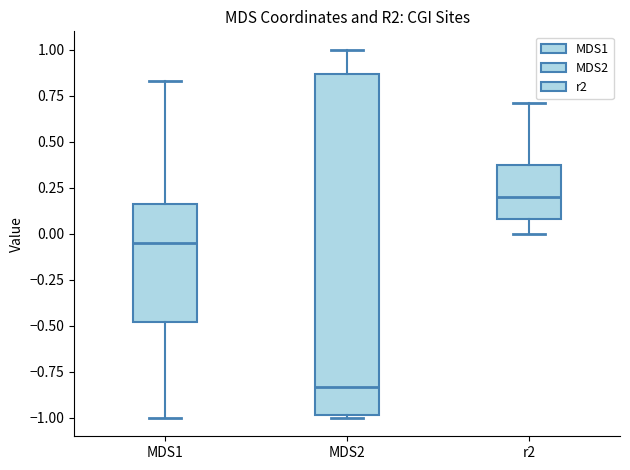

Which box is the tallest, from its lower edge to its upper edge?

MDS2